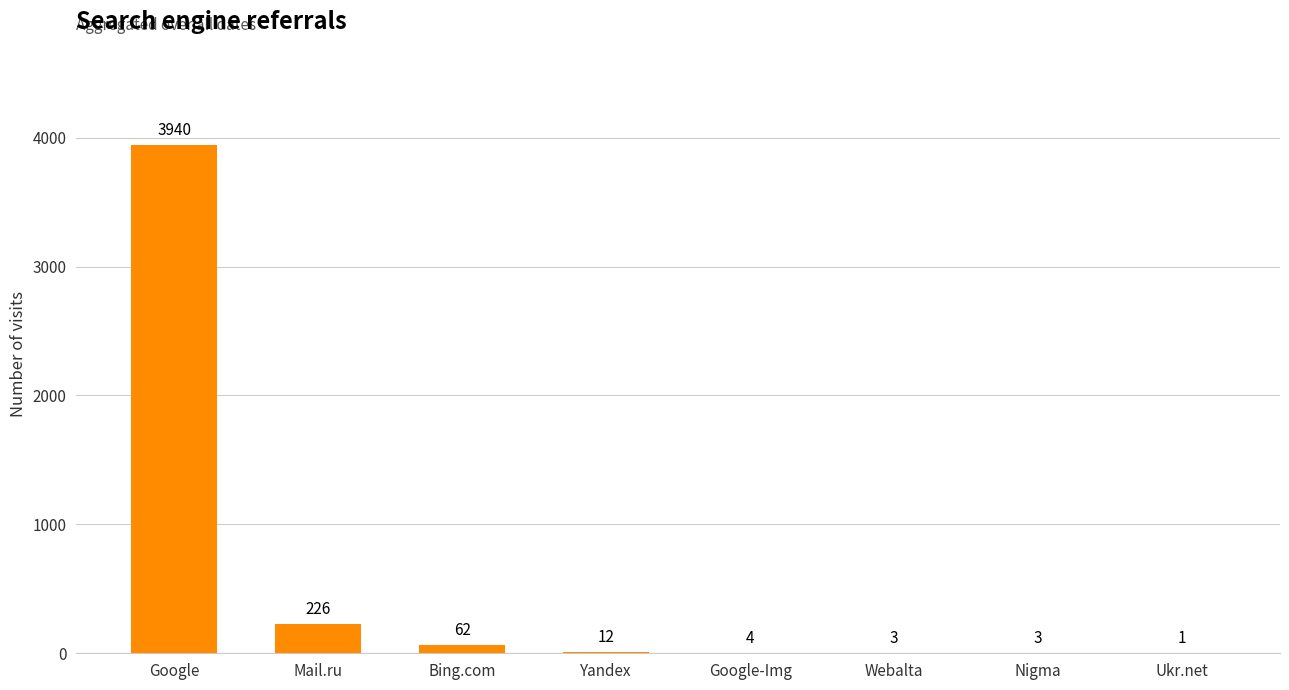

Reading left to right, what are all the values shown in this chart?

3940	226	62	12	4	3	3	1